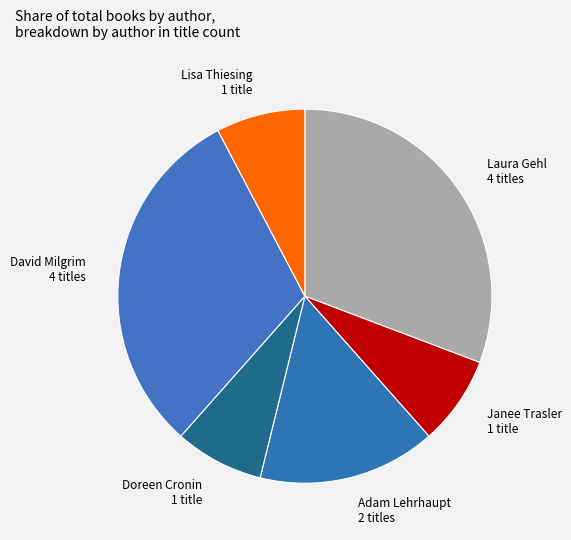

Does Lisa Thiesing 1 title represent more than half of the total?

No